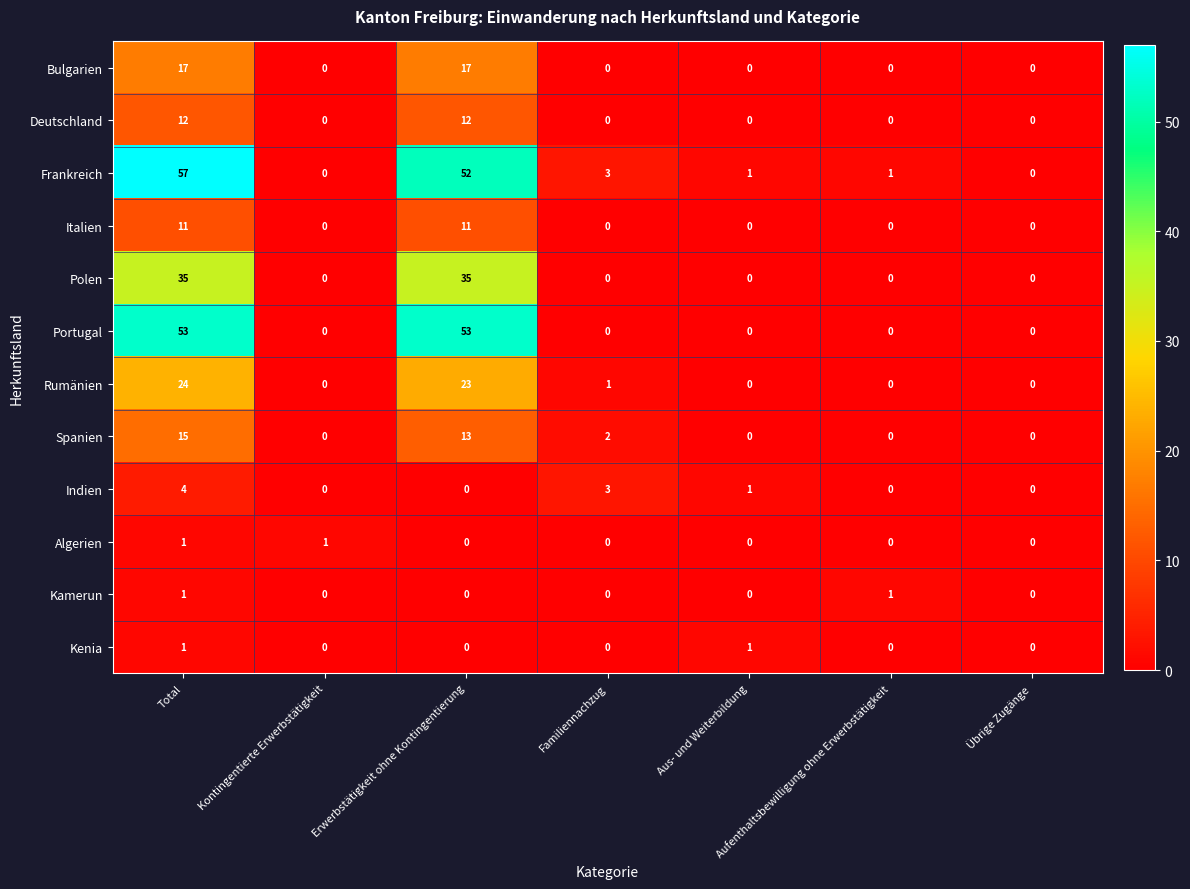

The Kenia series shows -1 at Erwerbstätigkeit ohne Kontingentierung. True or false?

False